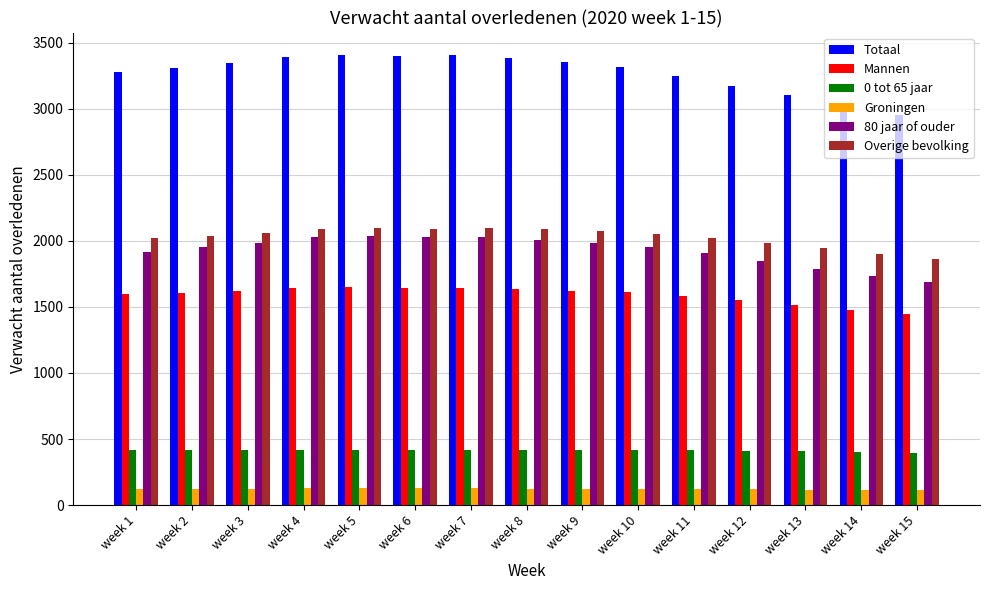

How many groups of bars are there?

15